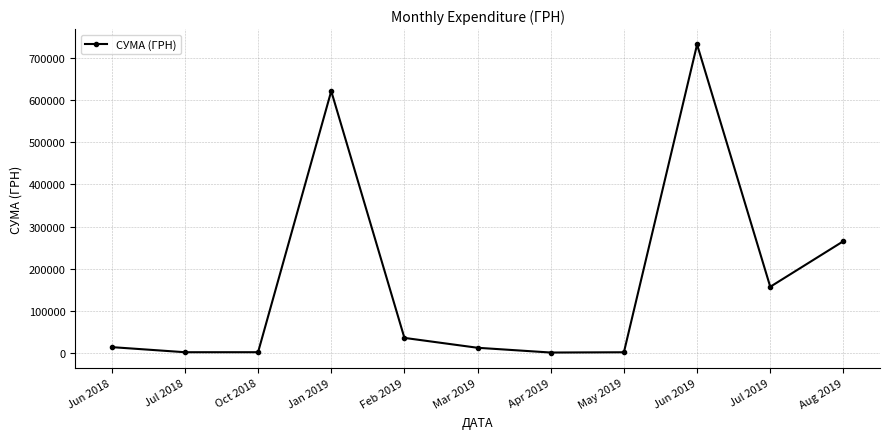

Between Jul 2019 and Jan 2019, which is larger?

Jan 2019